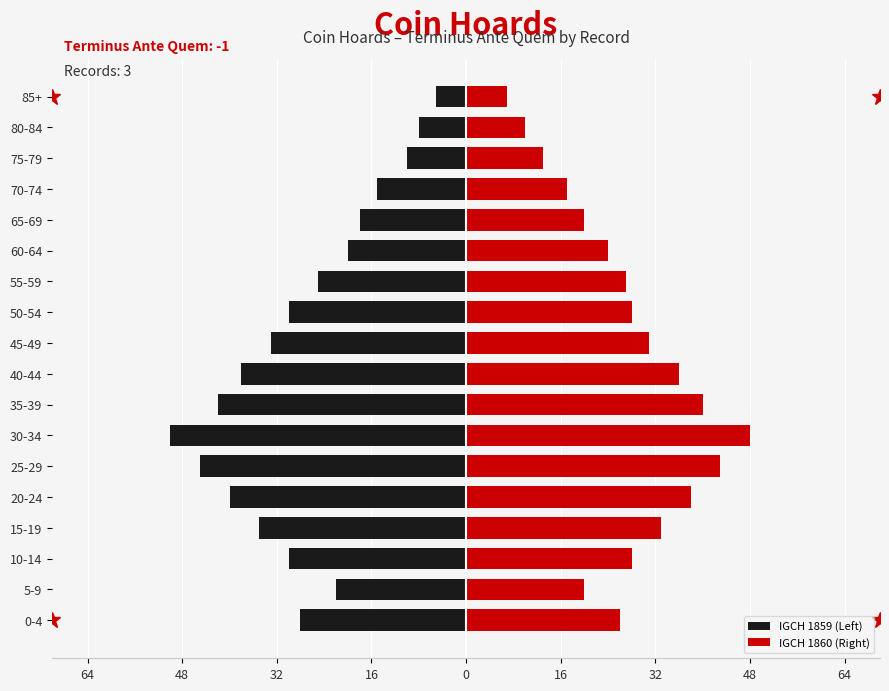

What are all the series names shown in the legend?

IGCH 1859 (Left), IGCH 1860 (Right)